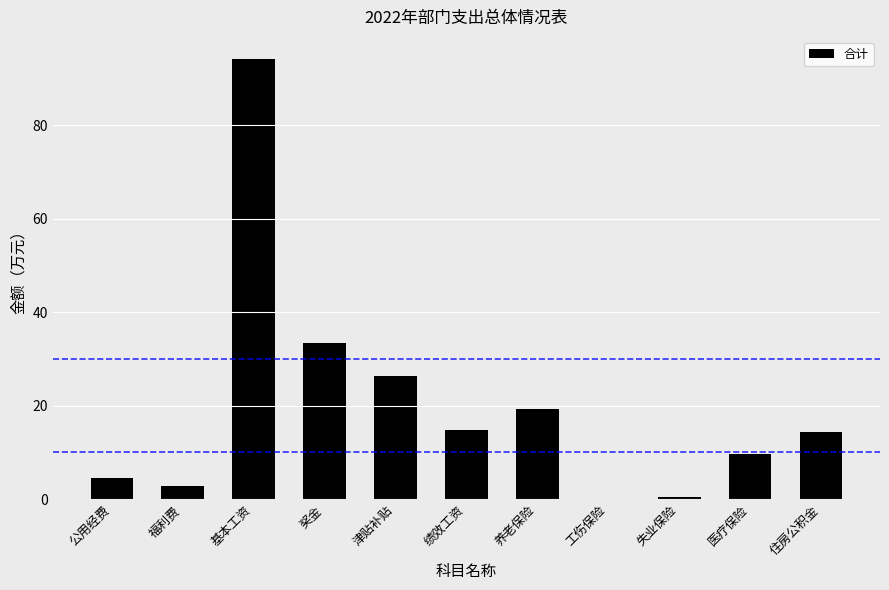

Is it true that the value at 奖金 is 33.5?

True